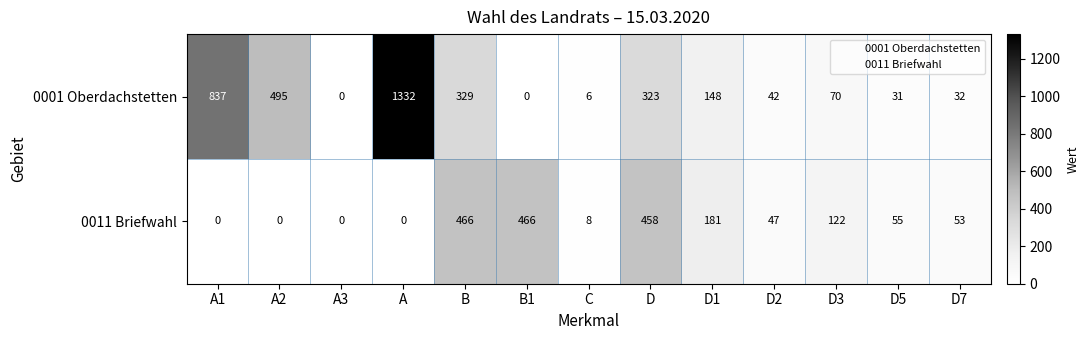

What is the difference between the second highest and minimum values in the 0001 Oberdachstetten series?

837